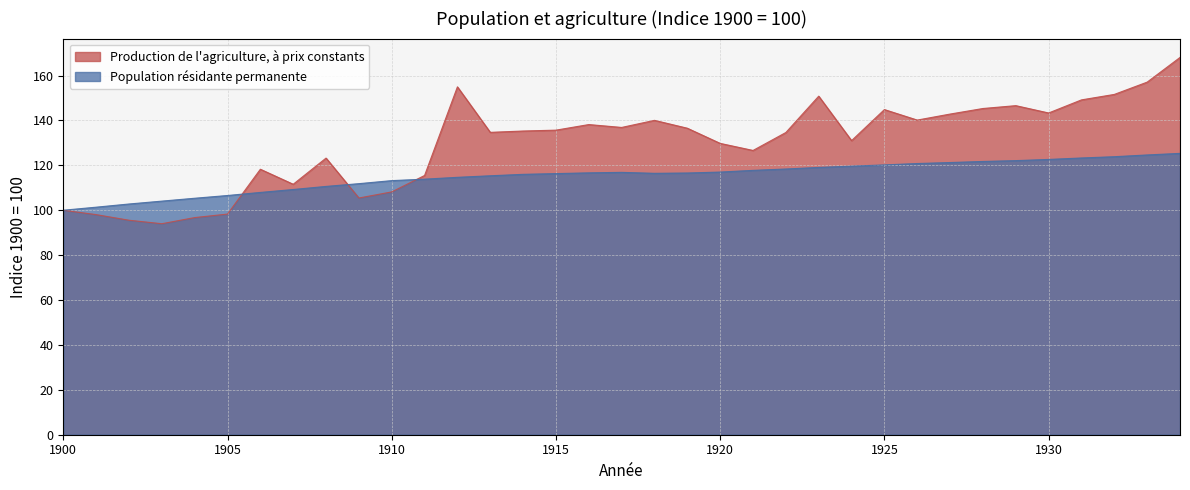

What is the minimum value shown in the chart?

94.0